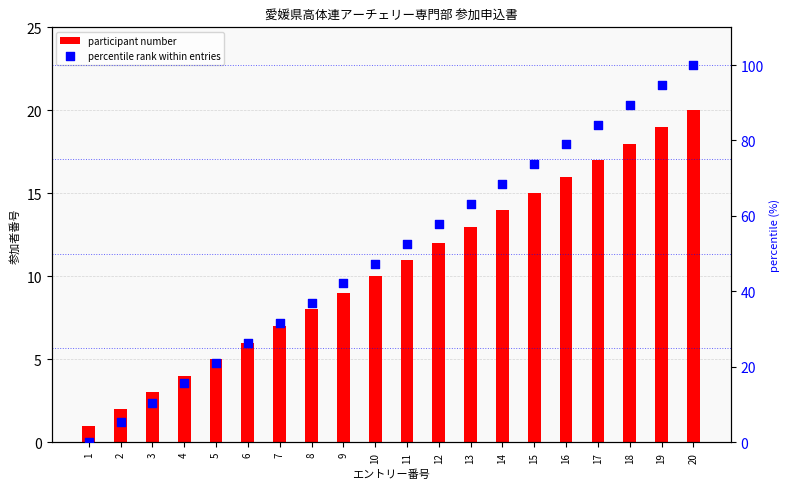

At how many categories does at least one series exceed 34?

13